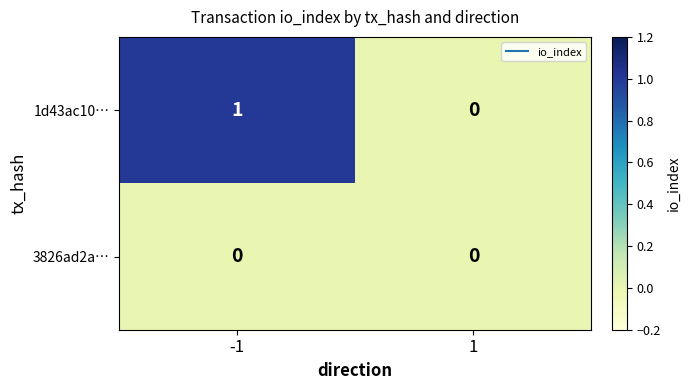

Which series has the largest range (max minus min)?

1d43ac10…